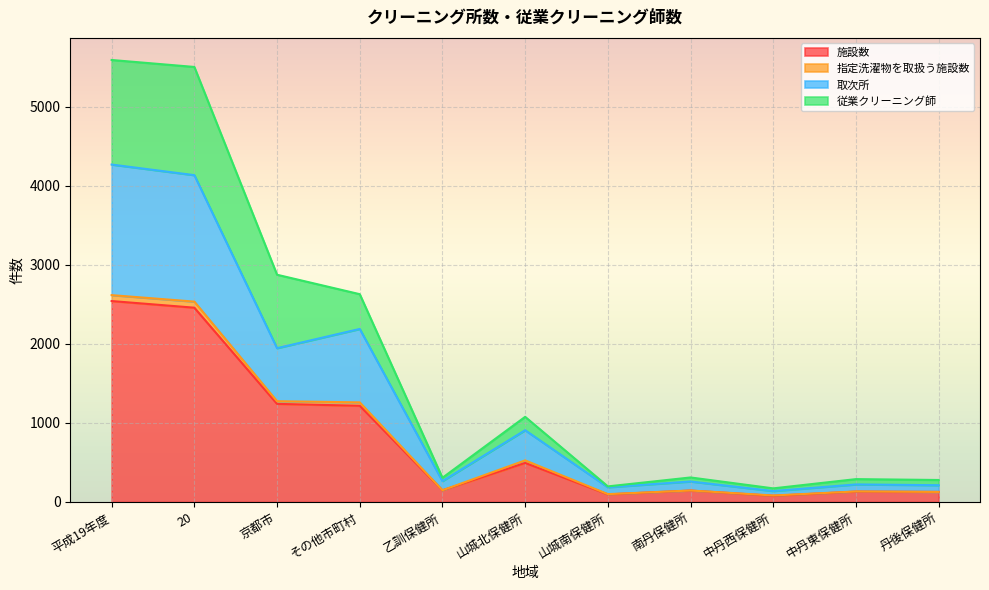

True or false: 施設数 has a value of 144 at 南丹保健所.

True